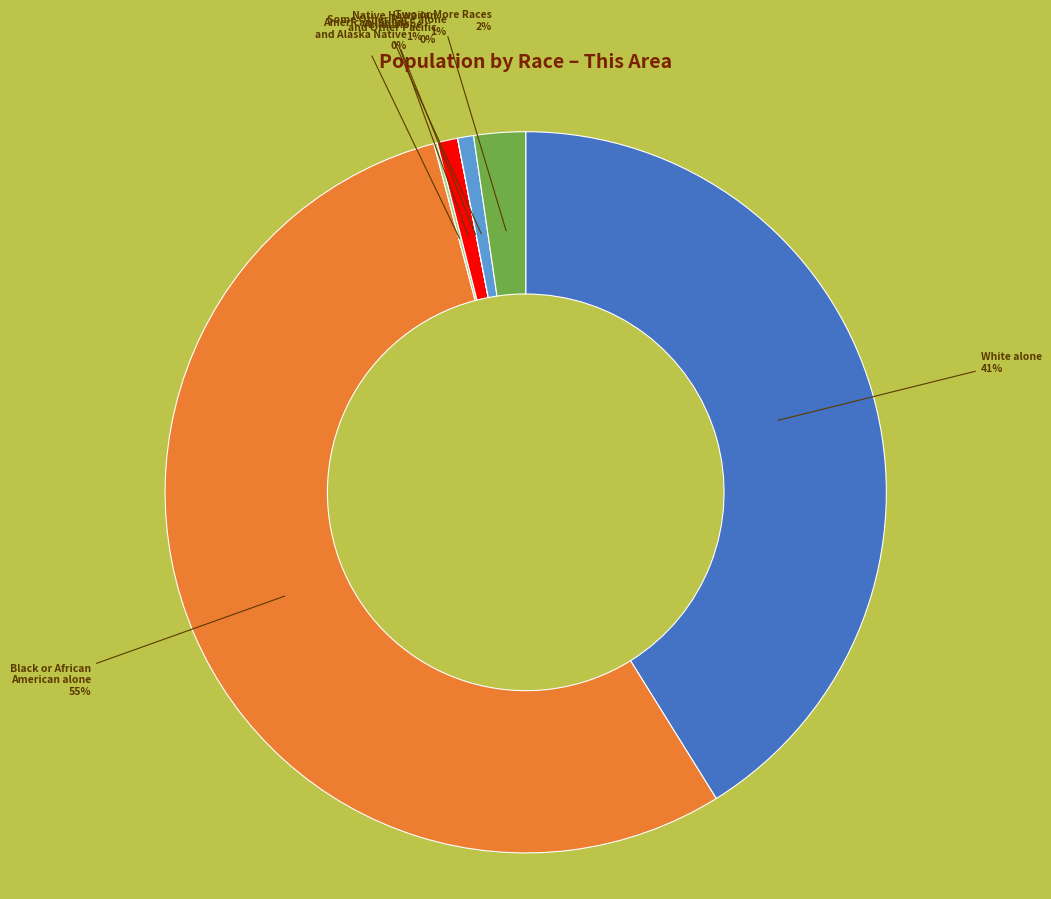

Which category accounts for the majority?

Black or African American alone